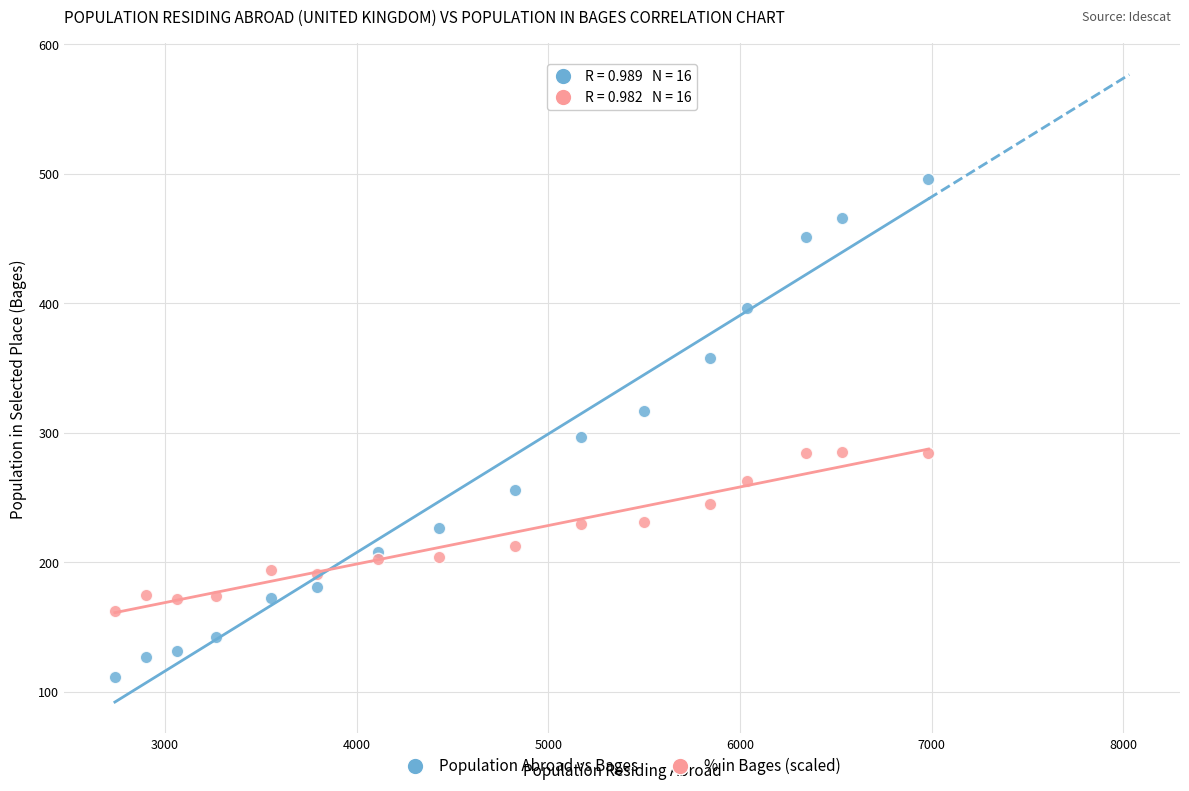

What is the X range (max minus min) for the scatter plot?

4245.0